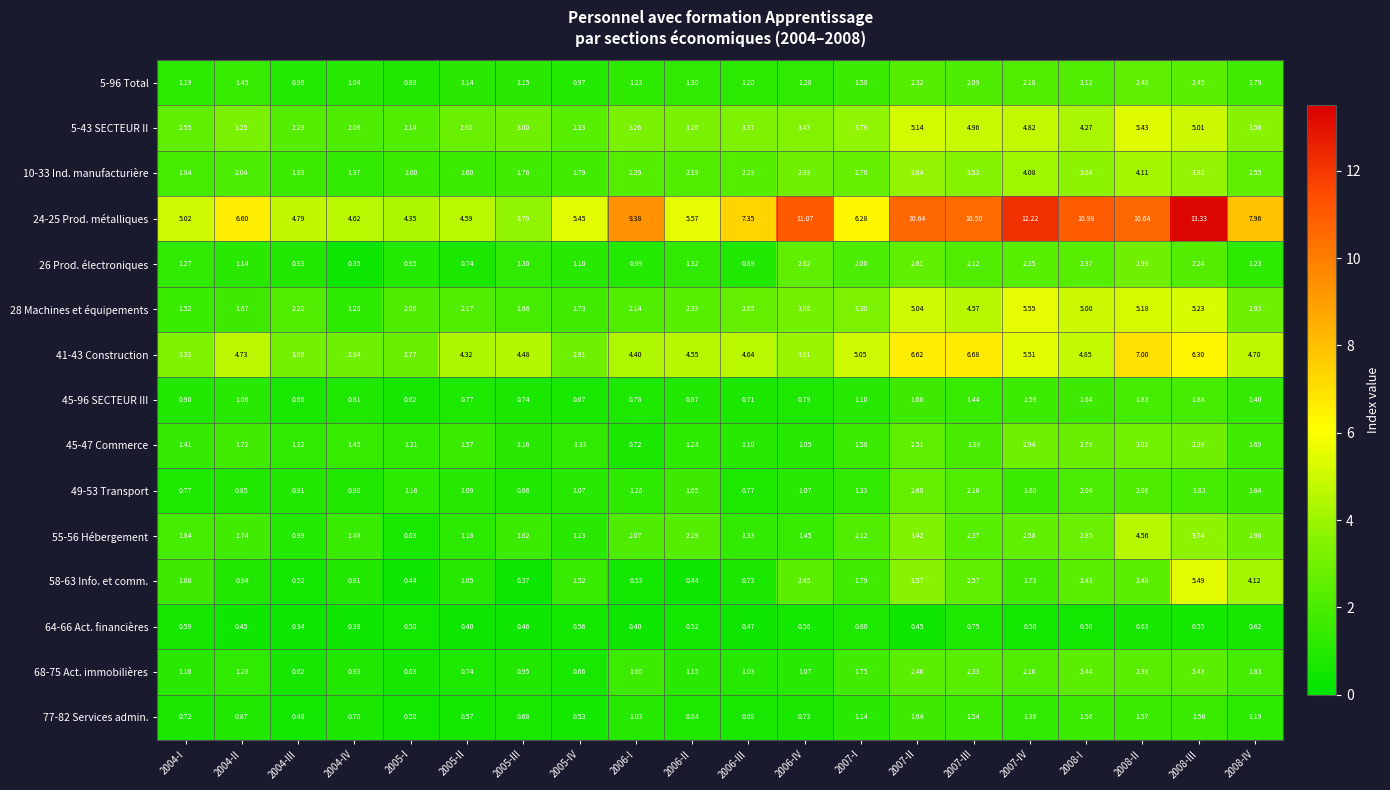

Is the value of 10-33 Ind. manufacturière at 2006-IV greater than the value of 24-25 Prod. métalliques at 2006-IV?

No